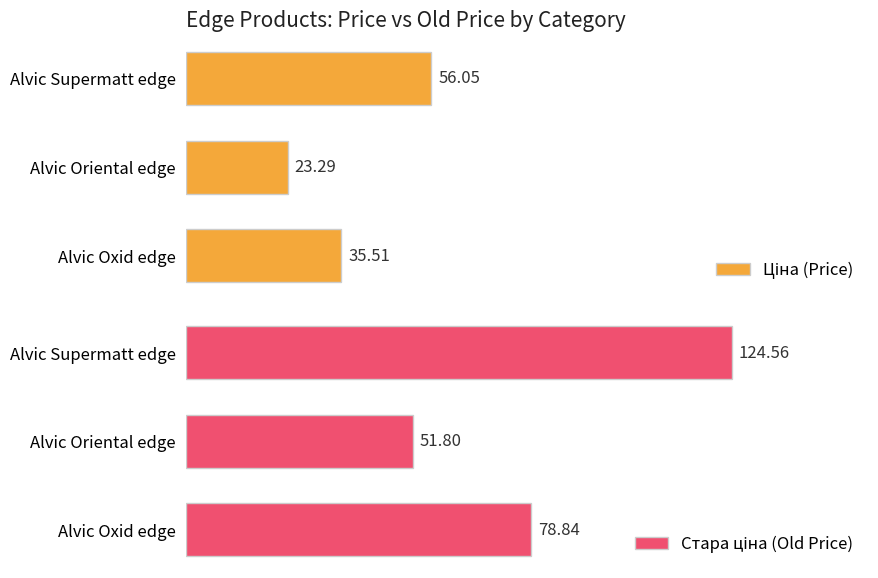

Between Alvic Supermatt edge and Alvic Oriental edge, which series saw the biggest shift?

Стара ціна (Old Price)